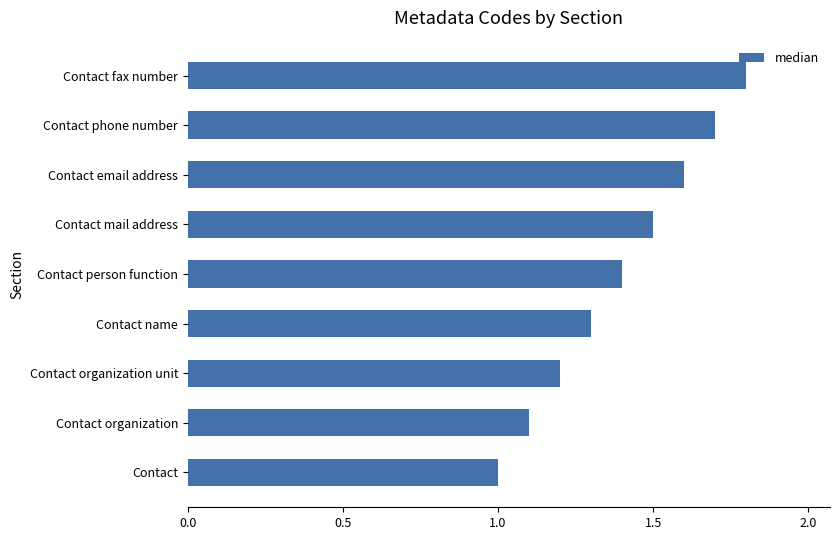

Which category has the lowest value across all series?

Contact